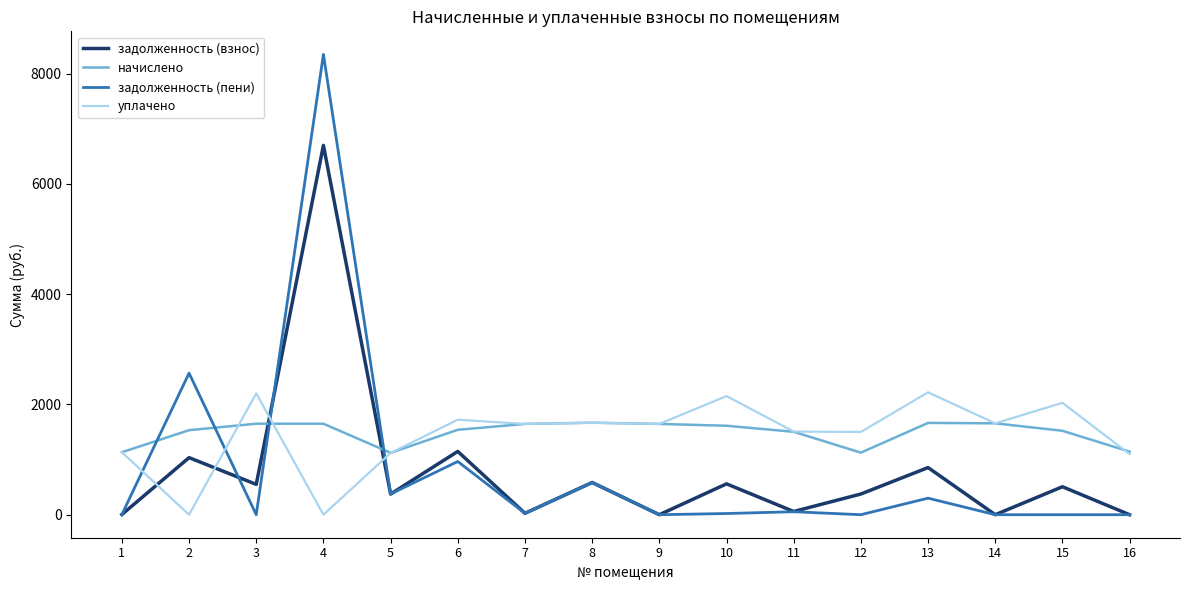

Which series has the largest range (max minus min)?

задолженность (пени)